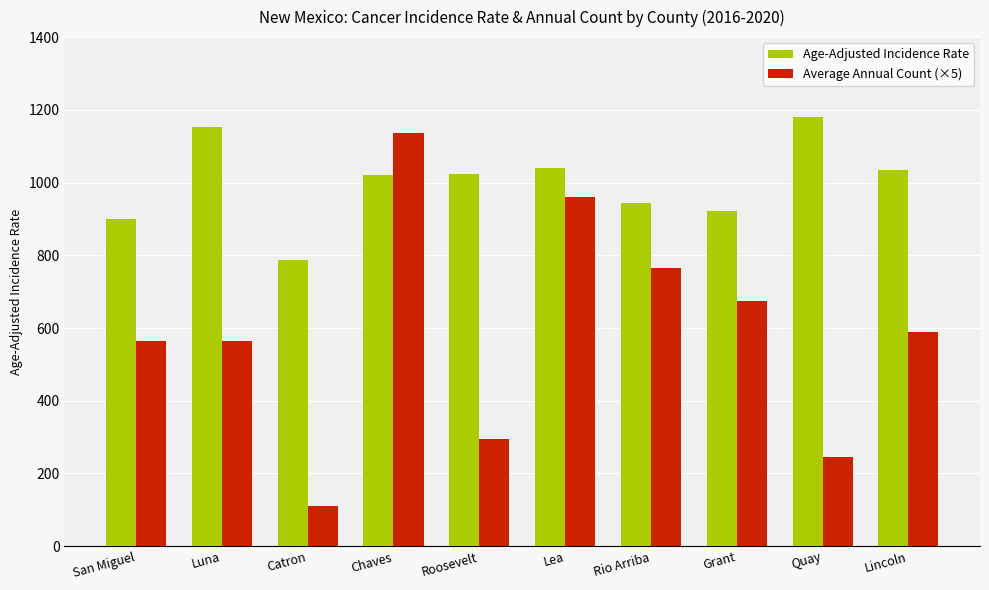

At how many categories does at least one series exceed 606?

10